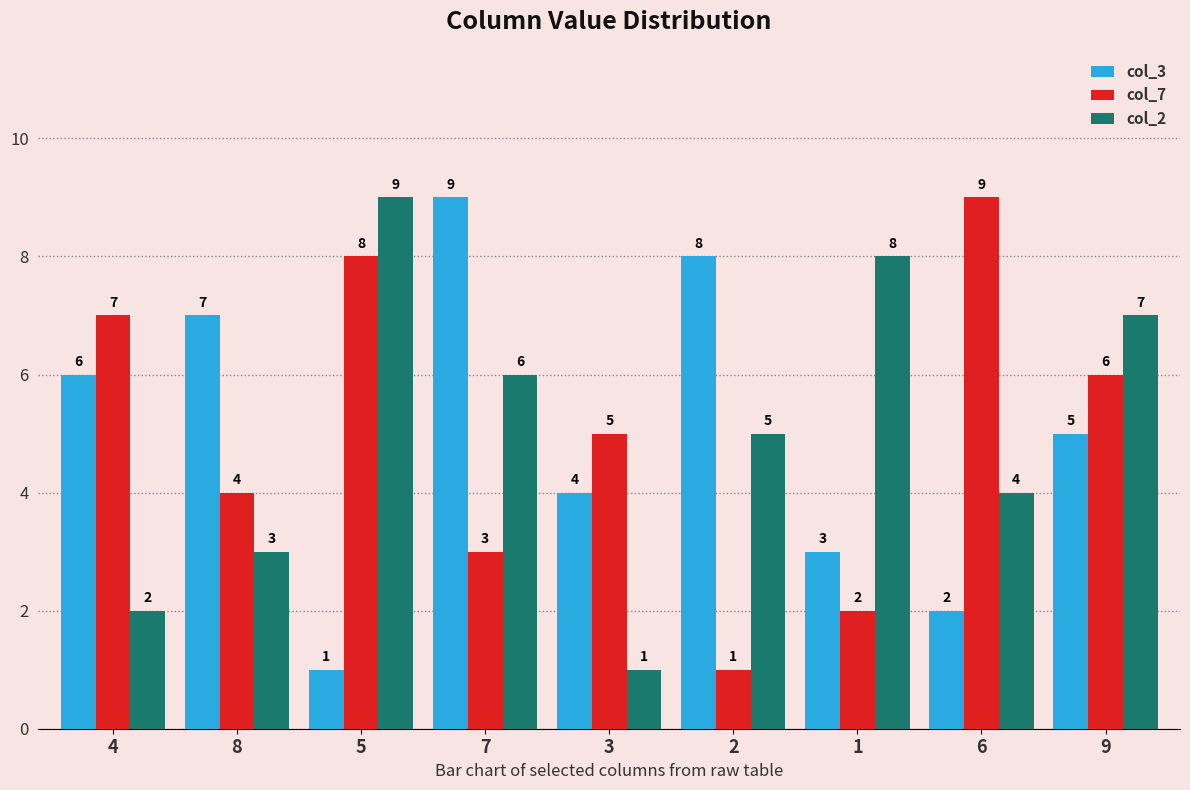

Between 7 and 6, which series saw the biggest shift?

col_3